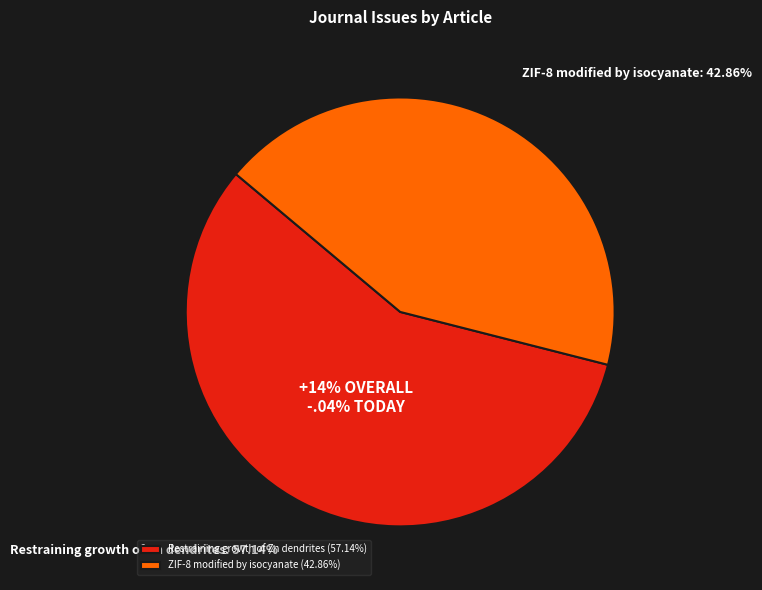

What percentage is the Restraining growth of Zn dendrites slice, to the nearest percent?

57%